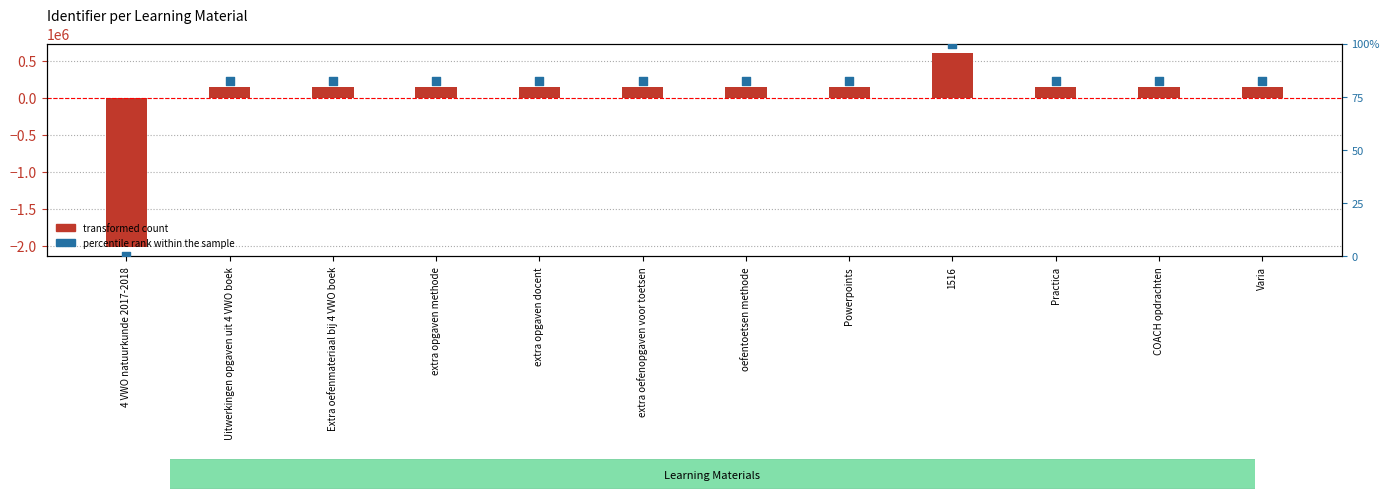

At how many categories does at least one series exceed -575589?

12